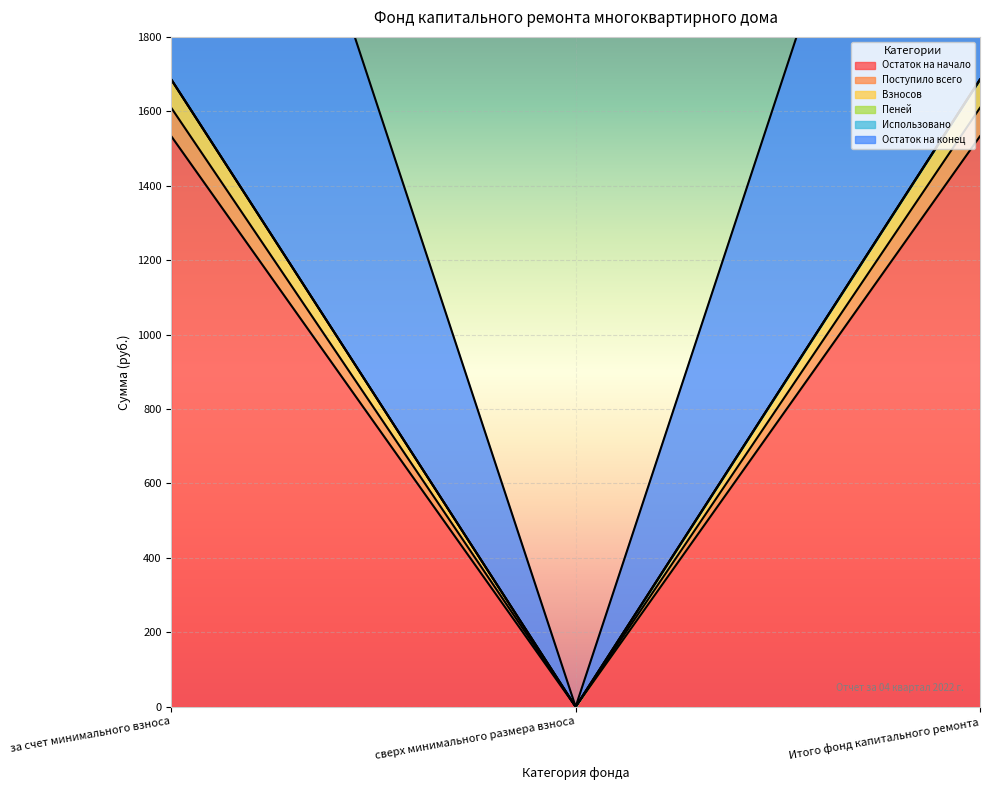

The value of Пеней at за счет минимального взноса is 1124.6. True or false?

False